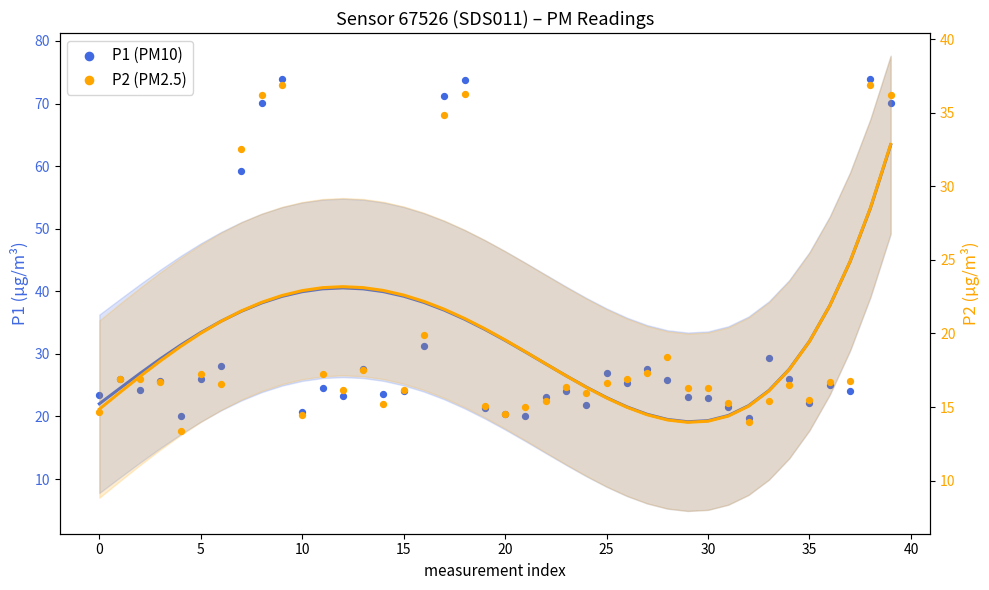

What are all the series names shown in the legend?

P1 (PM10), P2 (PM2.5)